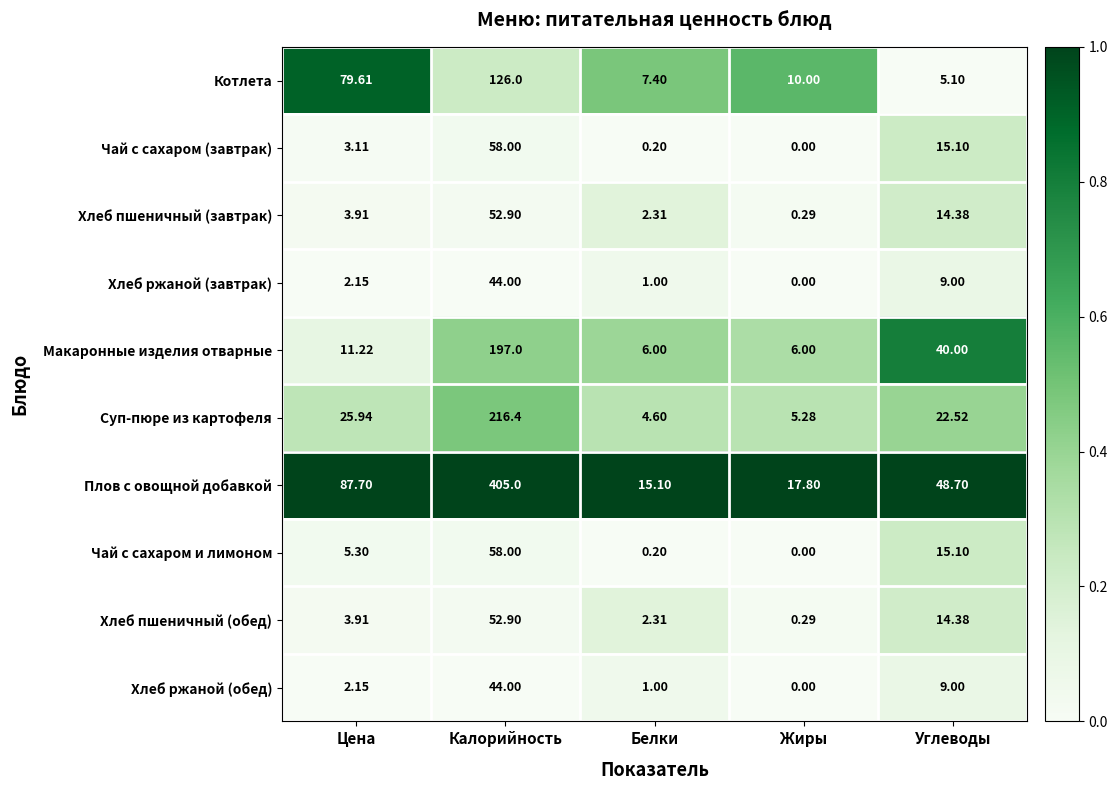

At which label does Плов с овощной добавкой first exceed 48?

Цена